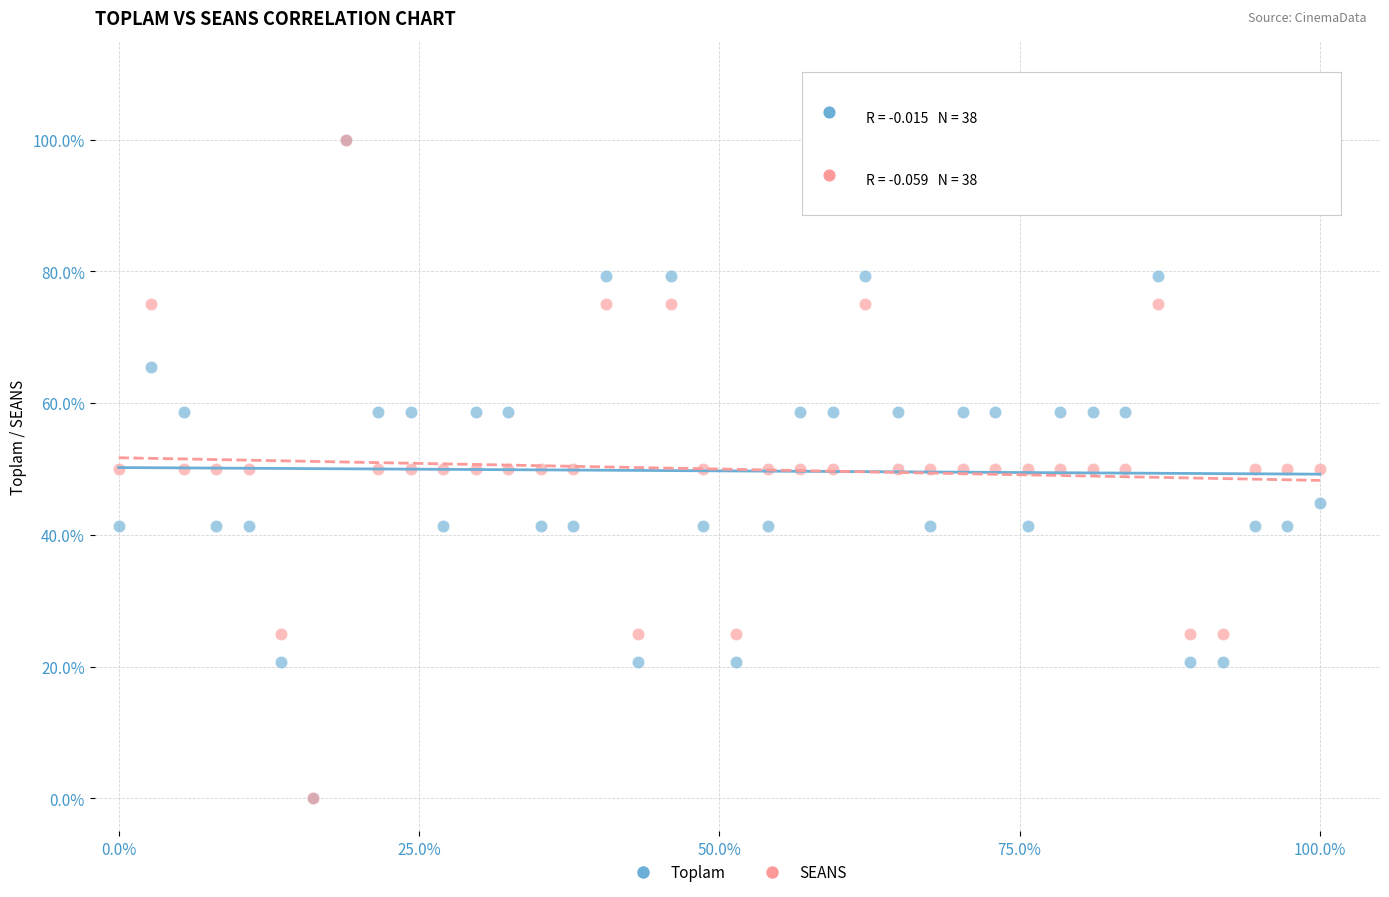

What are all the series names shown in the legend?

Toplam, SEANS